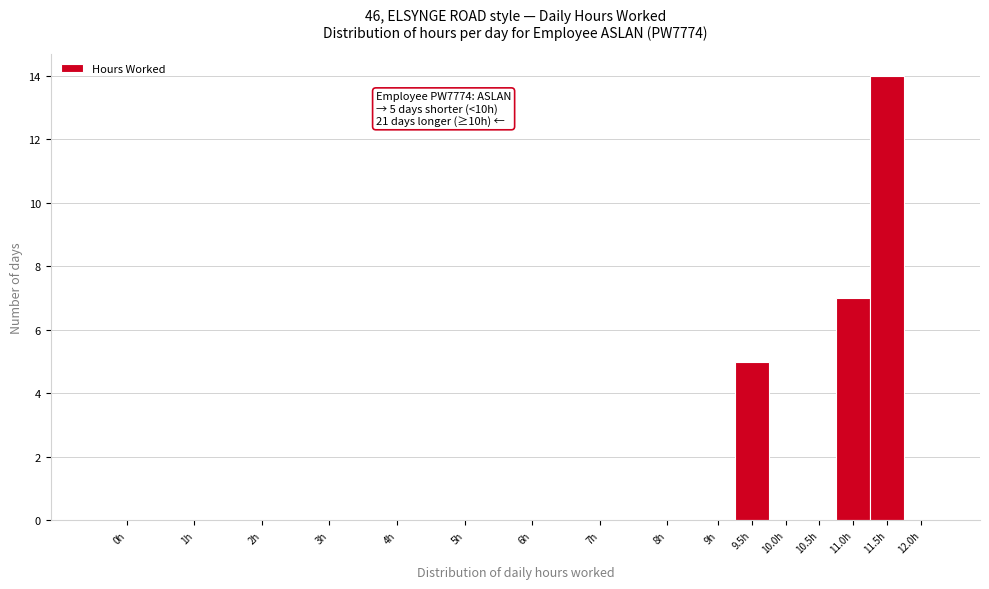

Reading left to right, list all the values displayed in this chart.

0h=0	1h=0	2h=0	3h=0	4h=0	5h=0	6h=0	7h=0	8h=0	9h=0	9.5h=5	10.0h=0	10.5h=0	11.0h=7	11.5h=14	12.0h=0